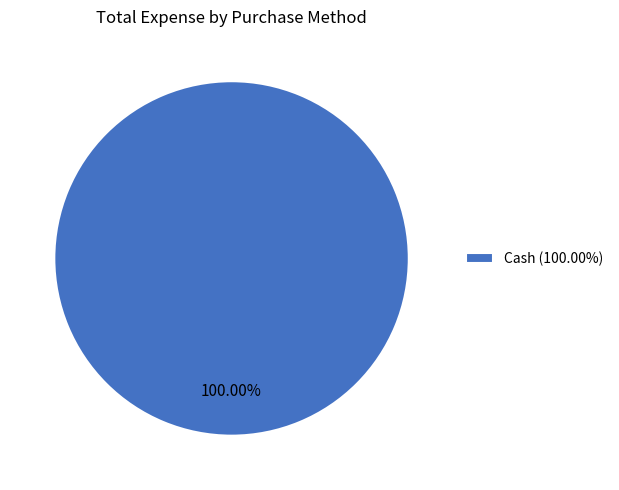

Is there a majority slice in this chart?

Yes